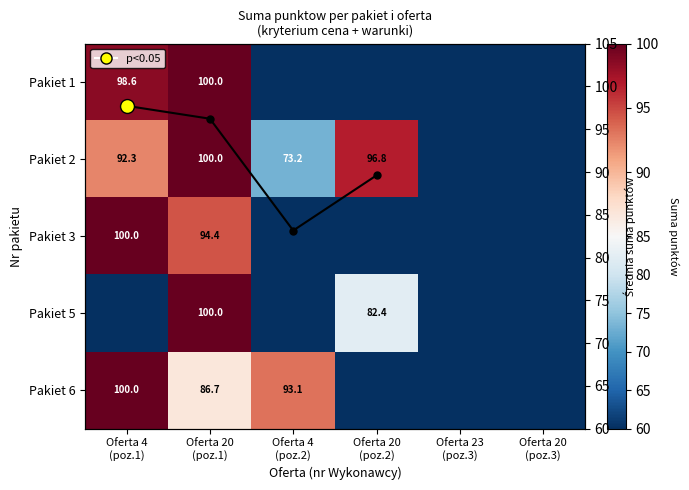

The value of Avg score at Oferta 4
(poz.1) is 97.7. True or false?

True